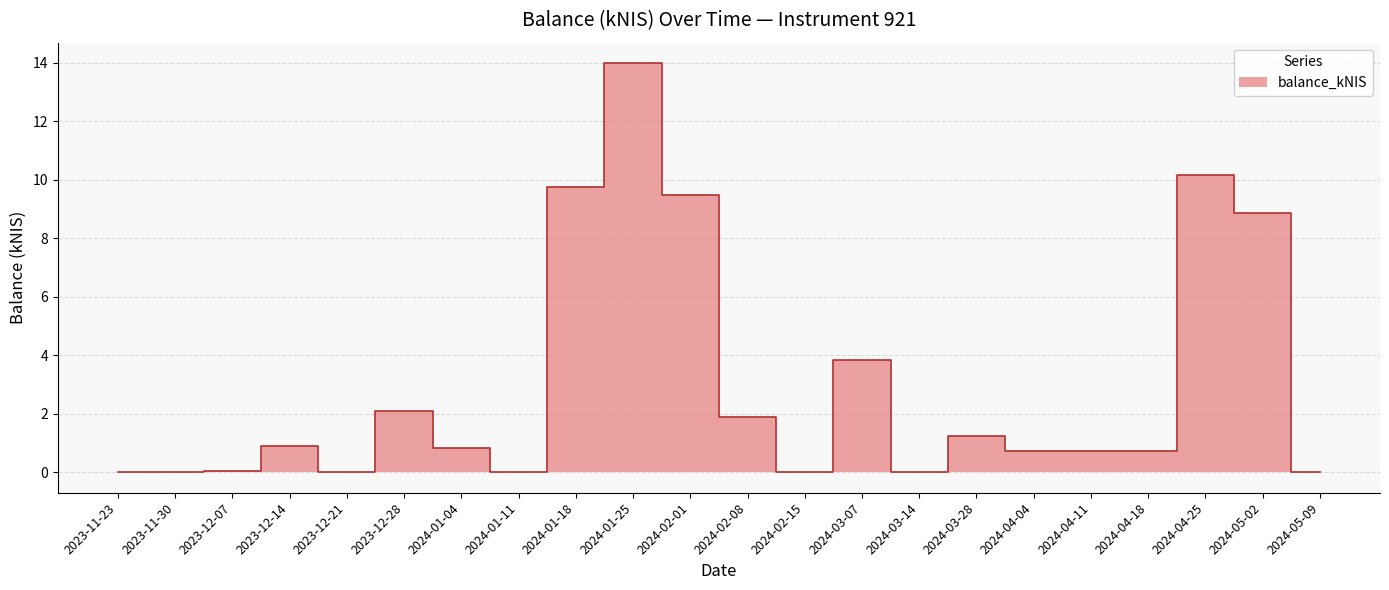

Where is the data nearest to the value 6?

2024-03-07